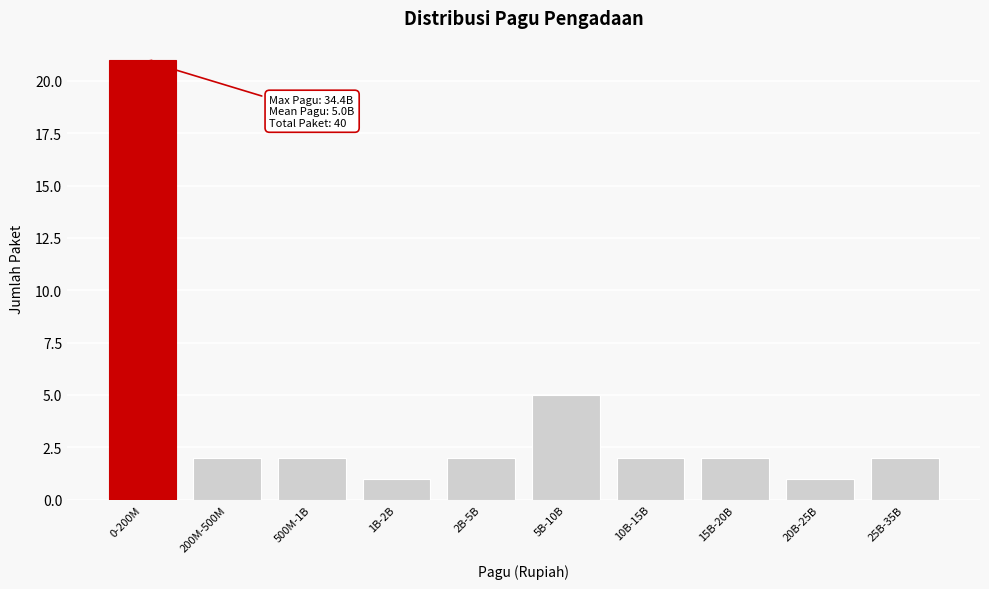

Reading right to left, what are all the values shown in this chart?

2	1	2	2	5	2	1	2	2	21